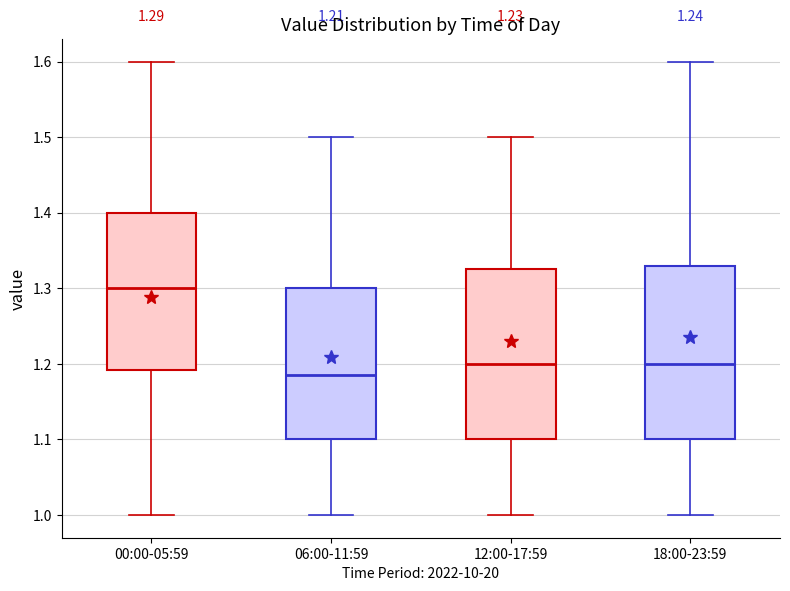

Which box has the highest median line?

00:00-05:59